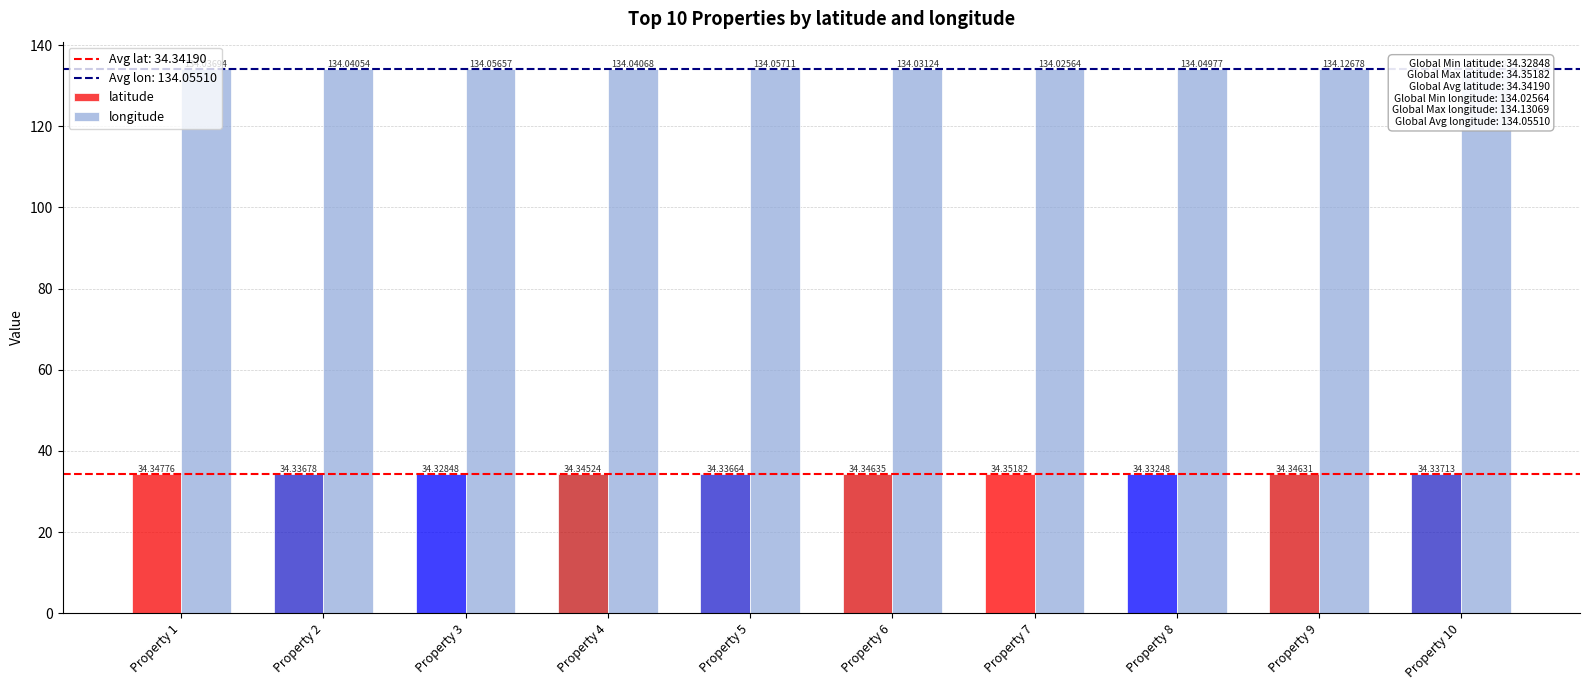

Reading left to right, extract all data points from this chart.

latitude: 34.3	34.3	34.3	34.3	34.3	34.3	34.4	34.3	34.3	34.3
longitude: 134.0	134.0	134.1	134.0	134.1	134.0	134.0	134.0	134.1	134.1